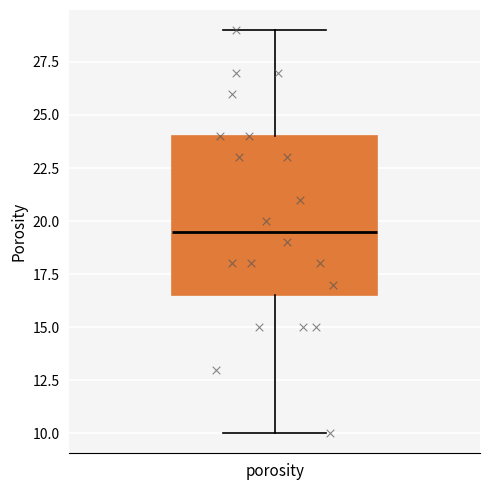

Where does the upper whisker of the box for porosity end on the y-axis? The values are not printed on the chart, so give them approximately, as read against the axis.

29.0